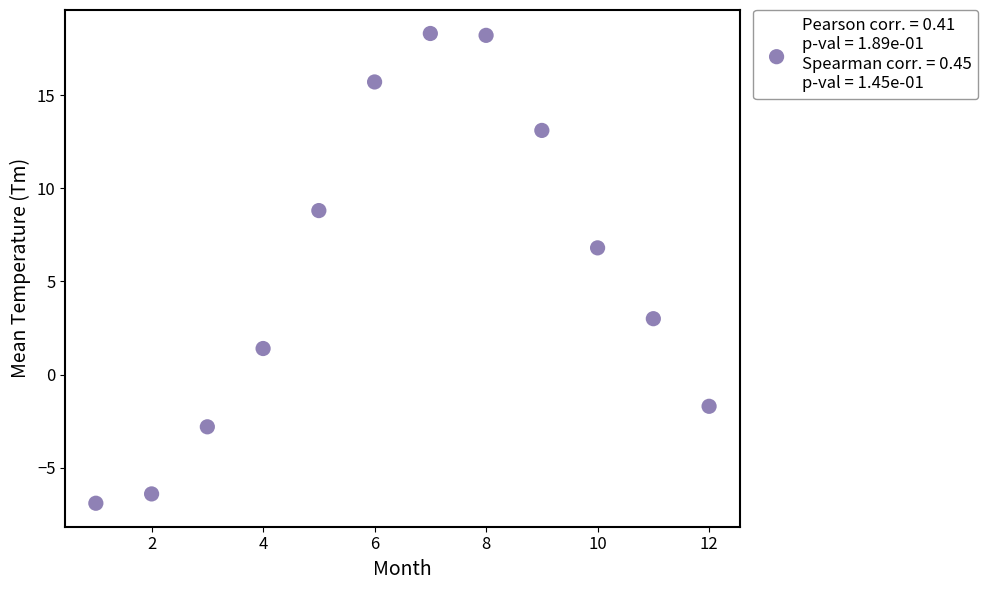

What is the average X value?

6.5